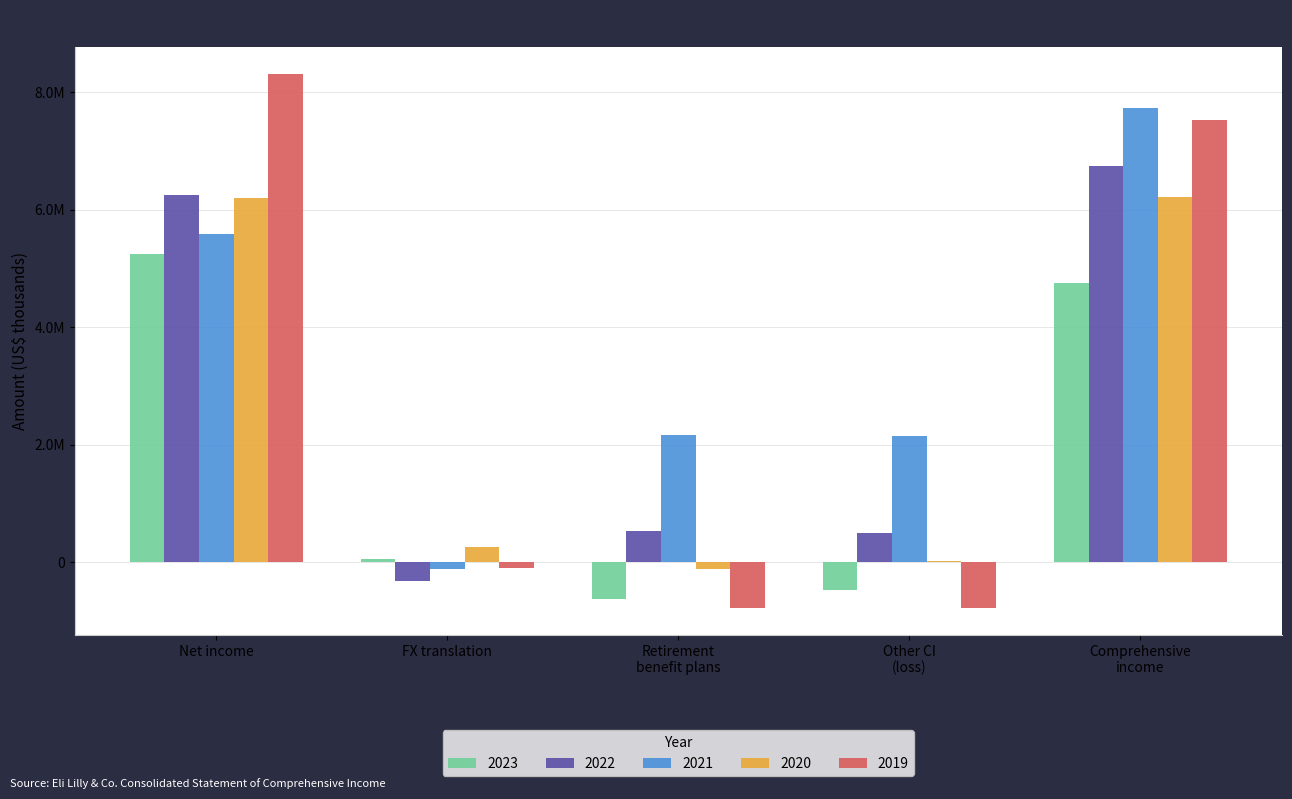

What are all the series names shown in the legend?

2023, 2022, 2021, 2020, 2019